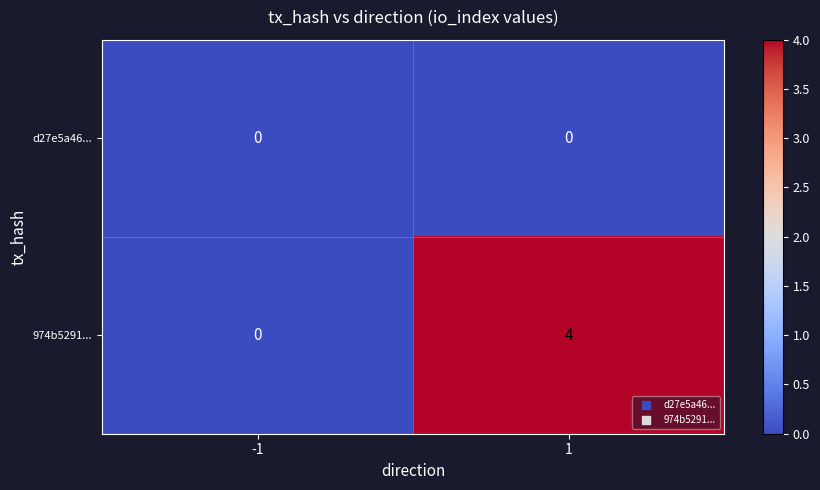

Reading left to right, transcribe all the data shown in this chart.

d27e5a46...: -1=0	1=0
974b5291...: -1=0	1=4